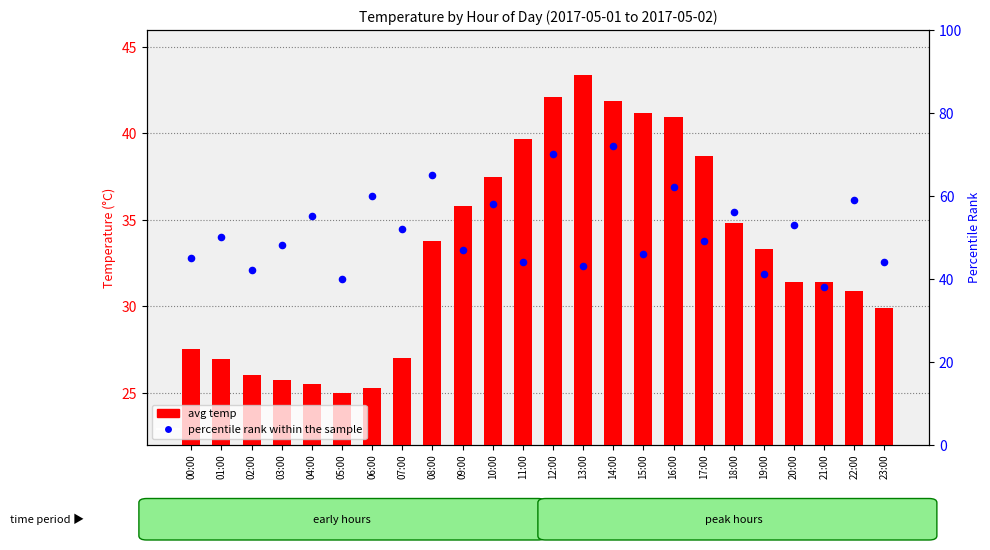

Which series has the largest total across all categories?

percentile rank within the sample